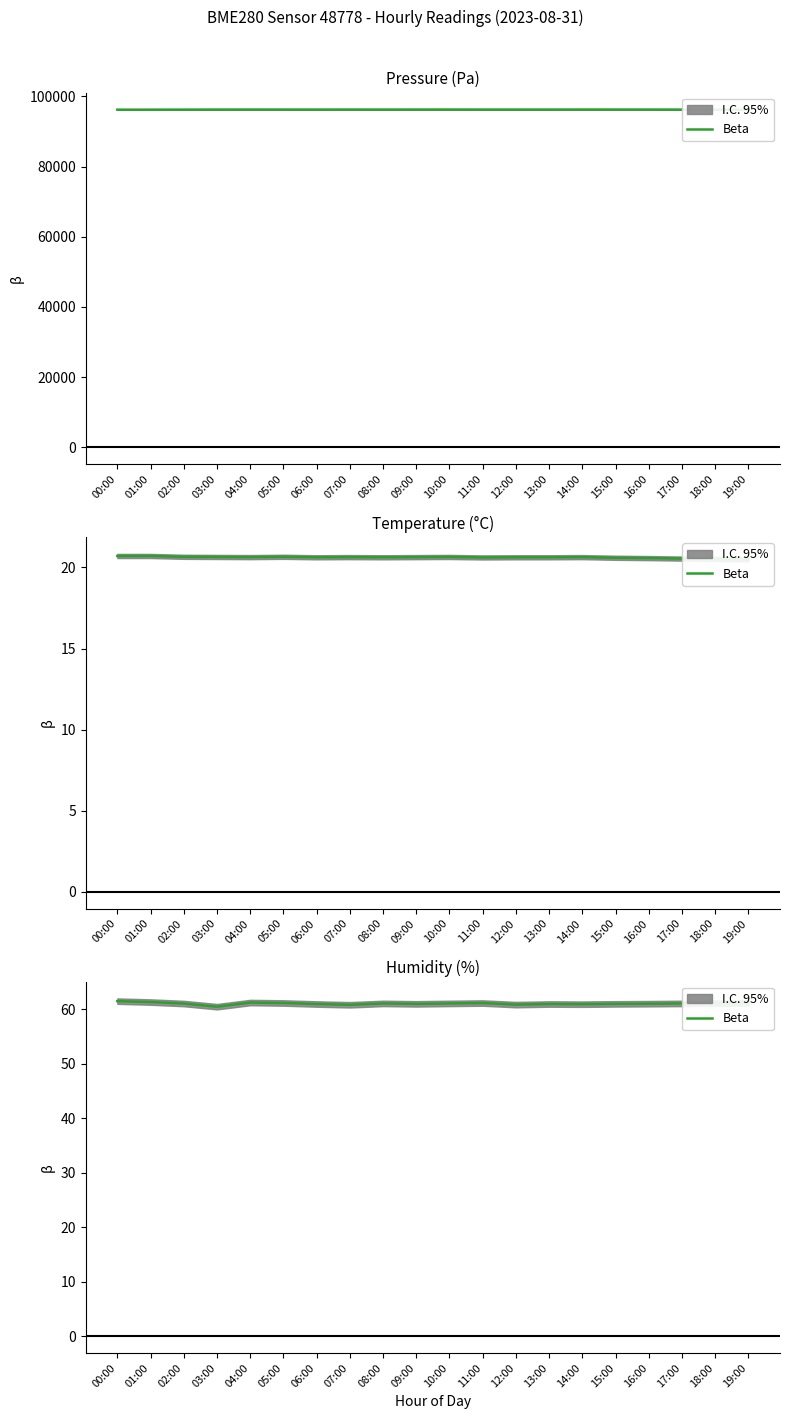

What is the difference between the maximum and minimum values?

1.0